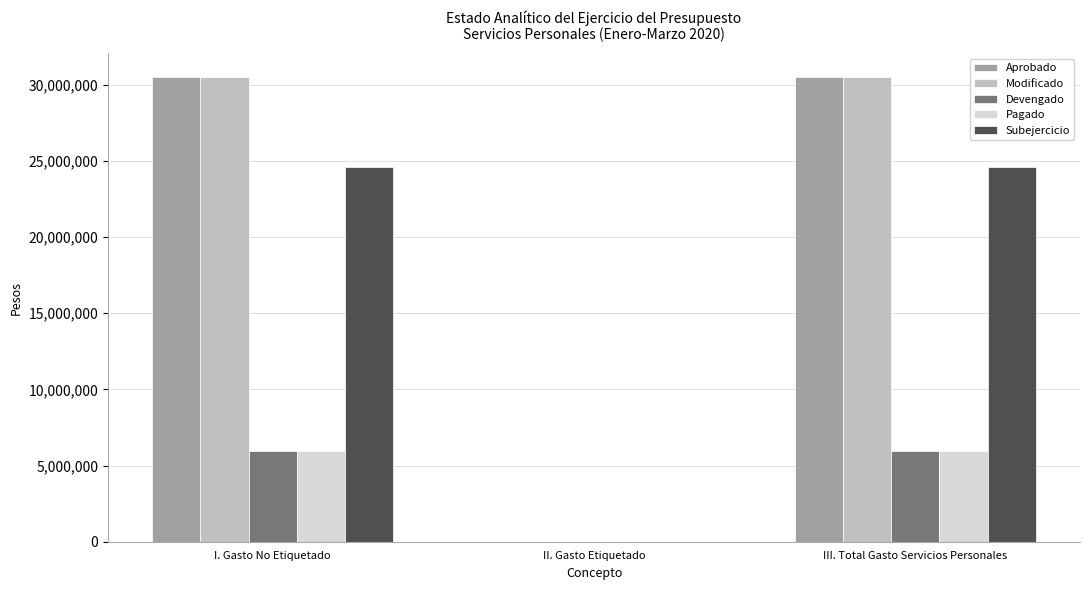

The Modificado series shows 30530405.1 at III. Total Gasto Servicios Personales. True or false?

True